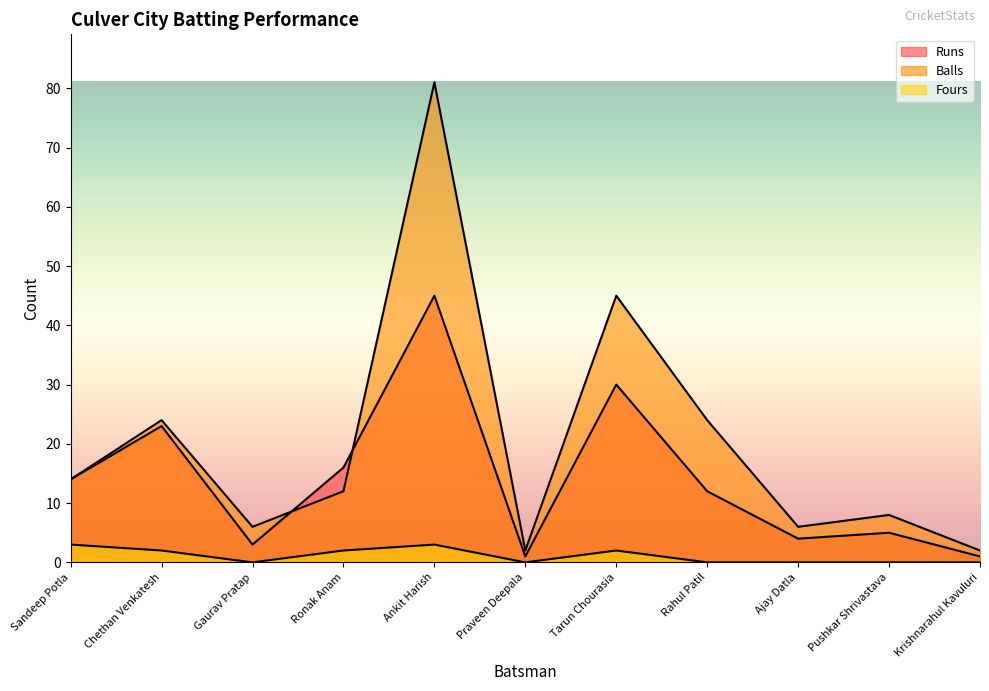

What are all the series names shown in the legend?

Runs, Balls, Fours